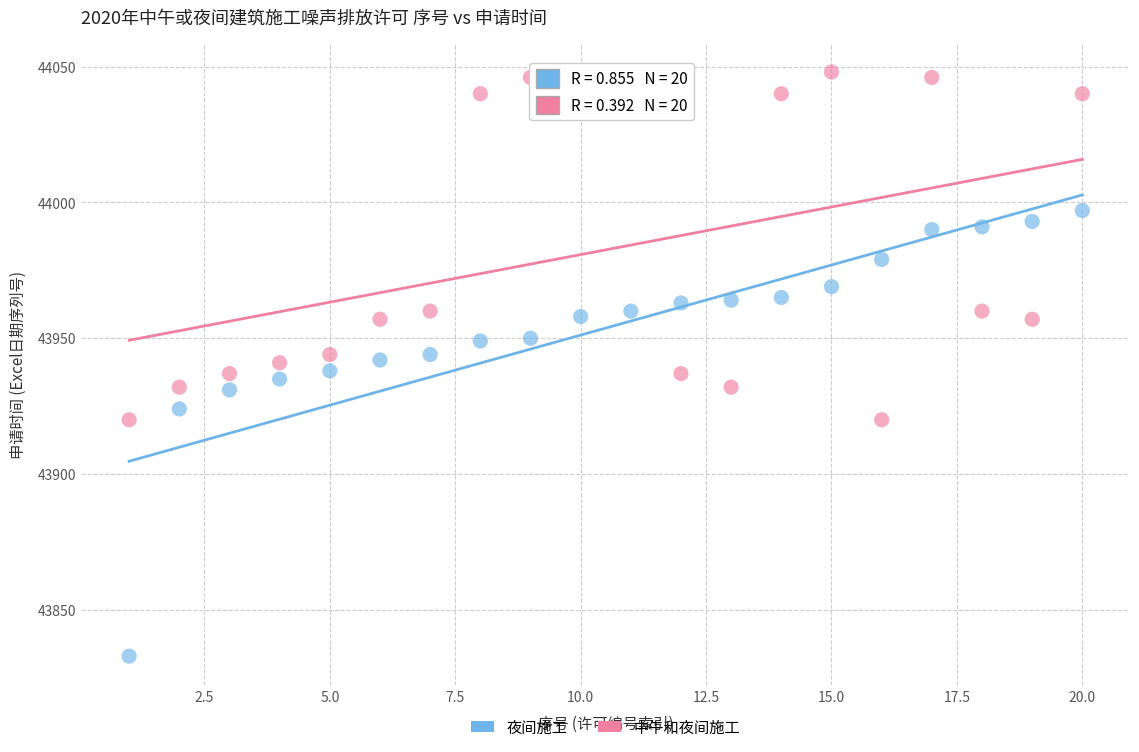

What is the X range (max minus min) for the scatter plot?

19